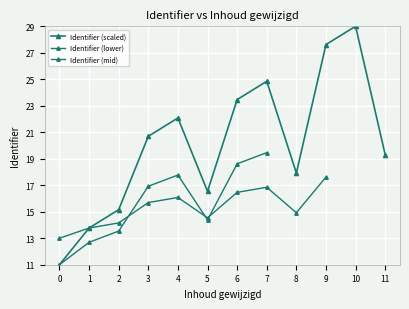

The chart shows a value of 7.4 at 0. True or false?

False